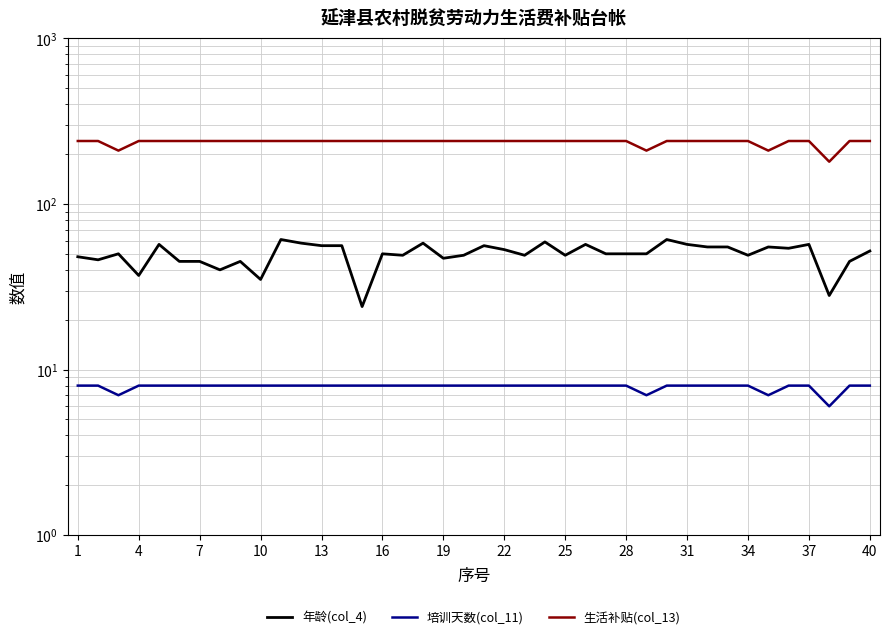

Is it true that 培训天数(col_11) equals 8 at 26?

True